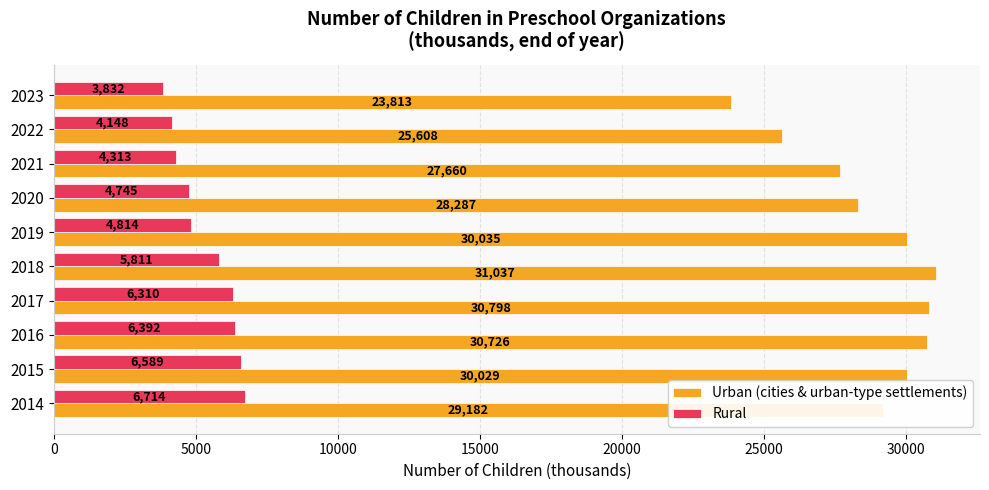

Rank the series by their average value, from highest to lowest.

Urban (cities & urban-type settlements), Rural